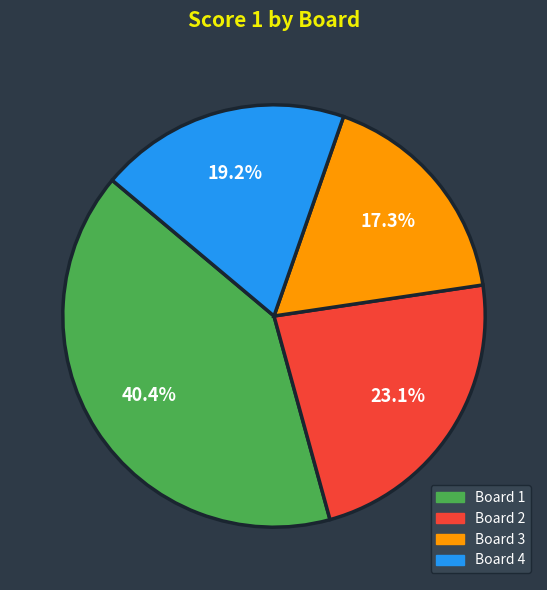

Is there a majority slice in this chart?

No